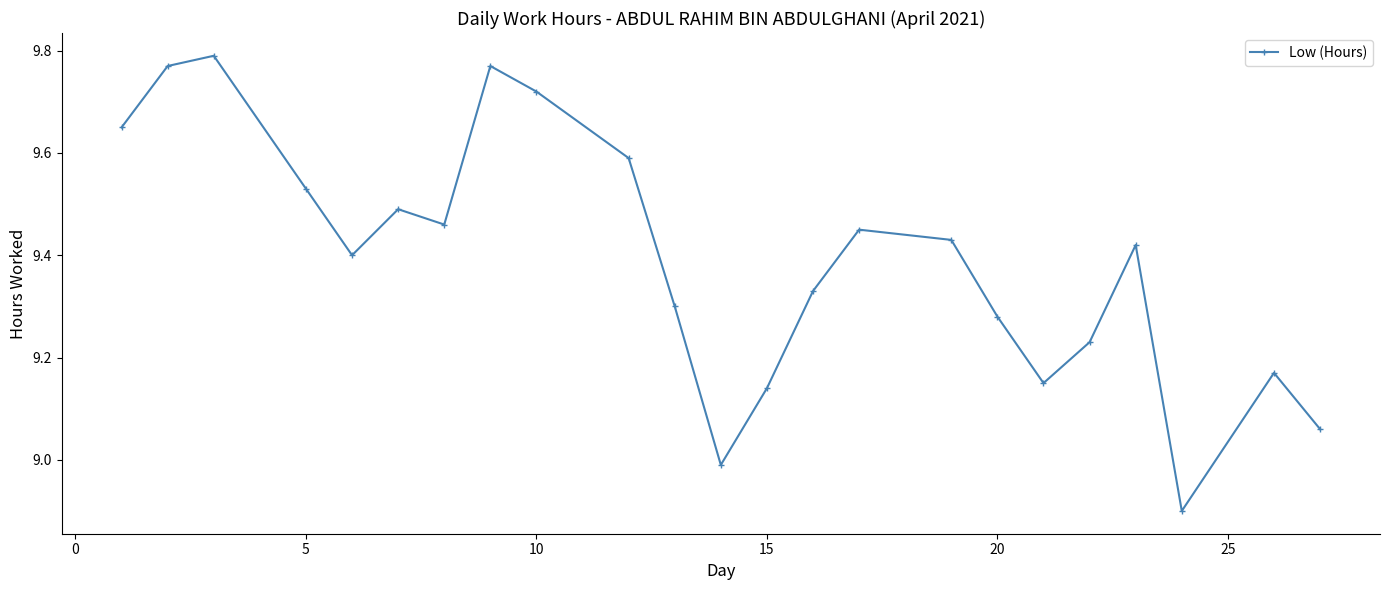

What is the sum of all values?

216.0